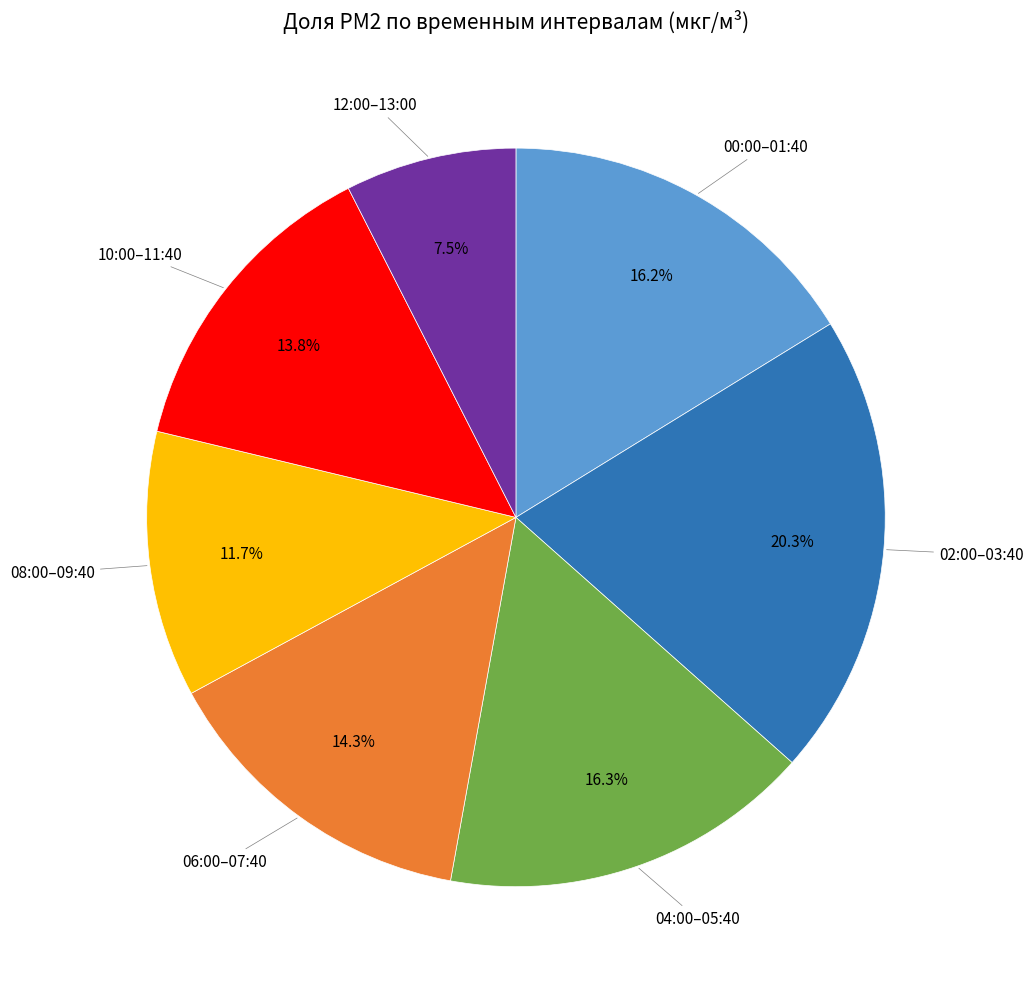

Does any single category account for the majority?

No